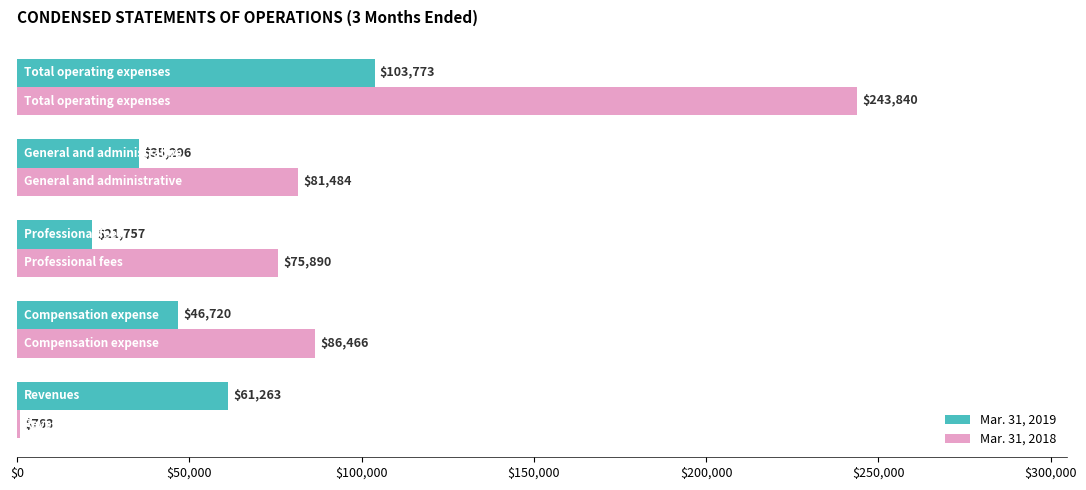

What are all the series names shown in the legend?

Mar. 31, 2019, Mar. 31, 2018